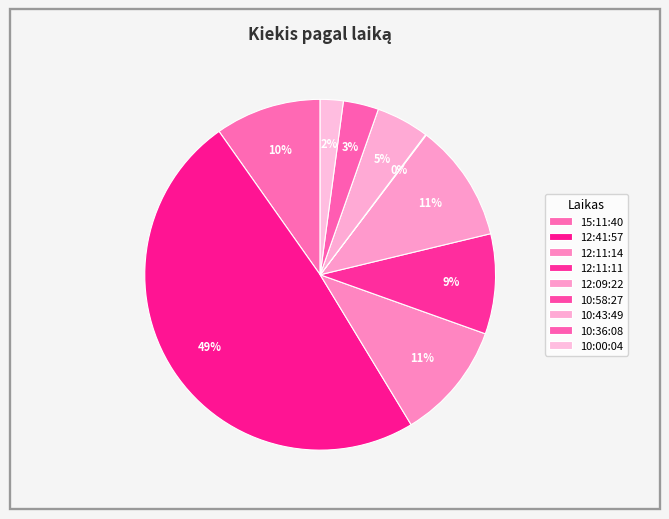

Is 12:41:57 the majority of the pie?

No